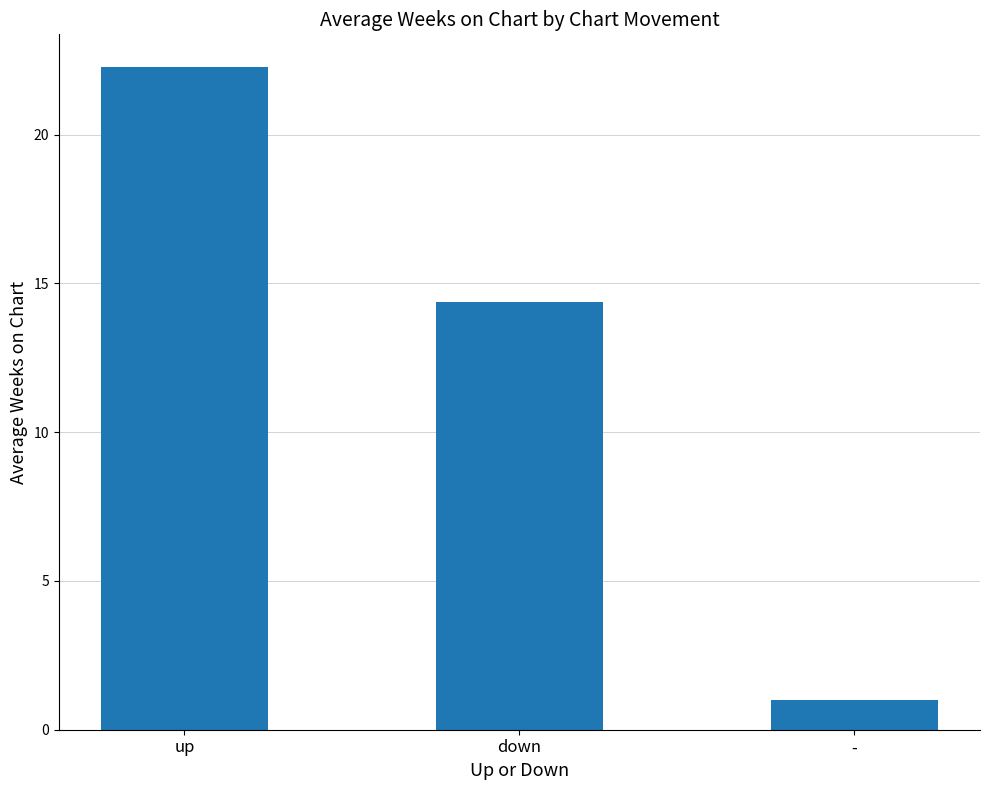

The value at down is 22.1. True or false?

False